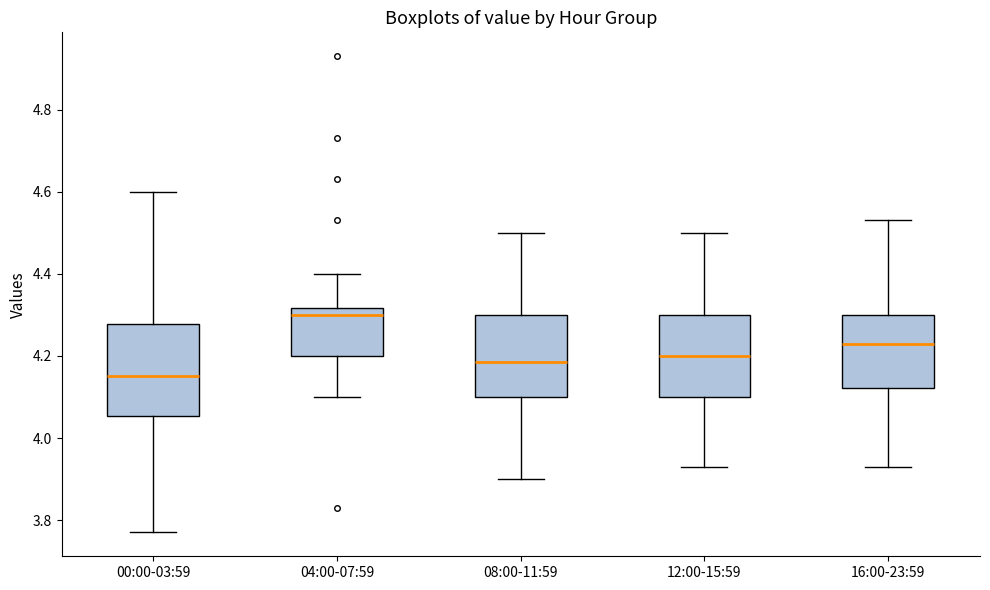

Which box has the lowest median line?

00:00-03:59